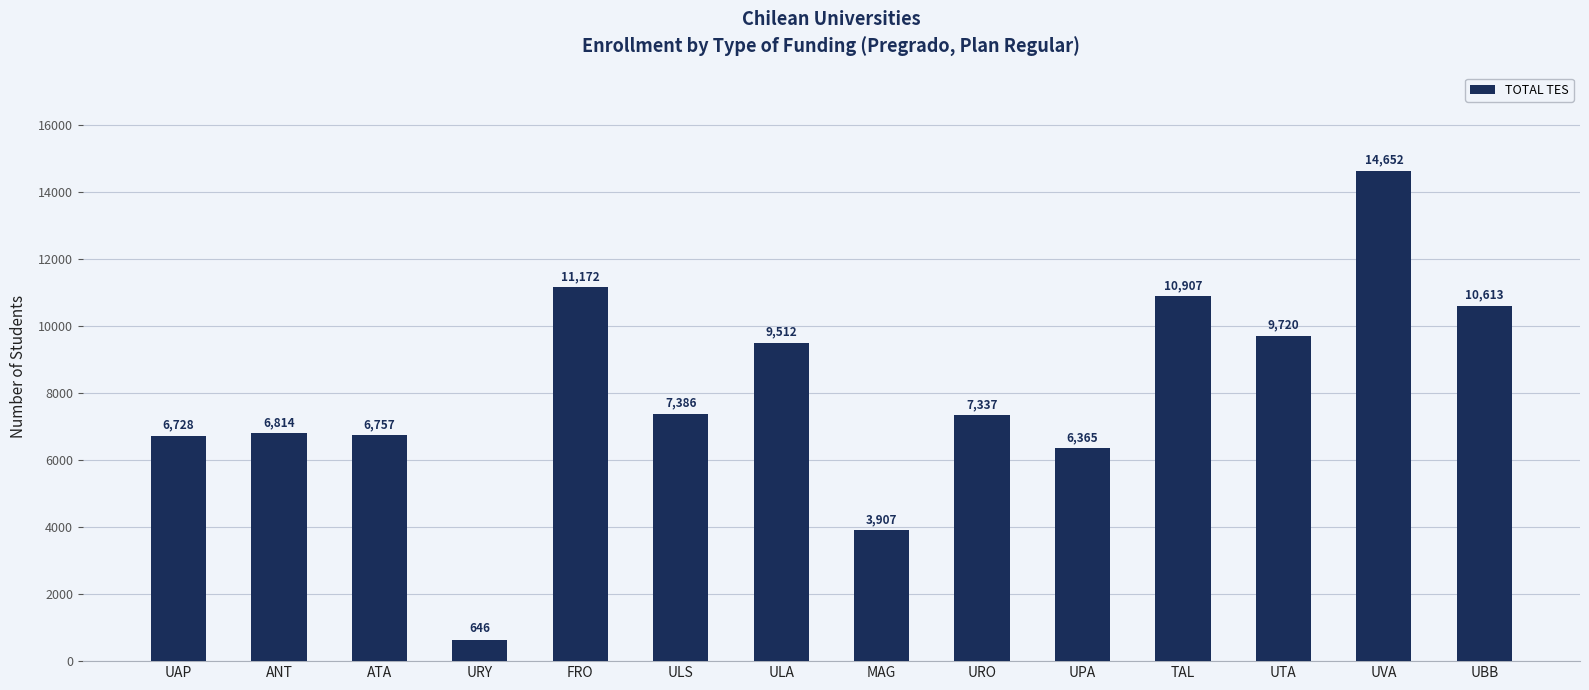

What is the ratio of the value at ATA to the value at URY?

10.5